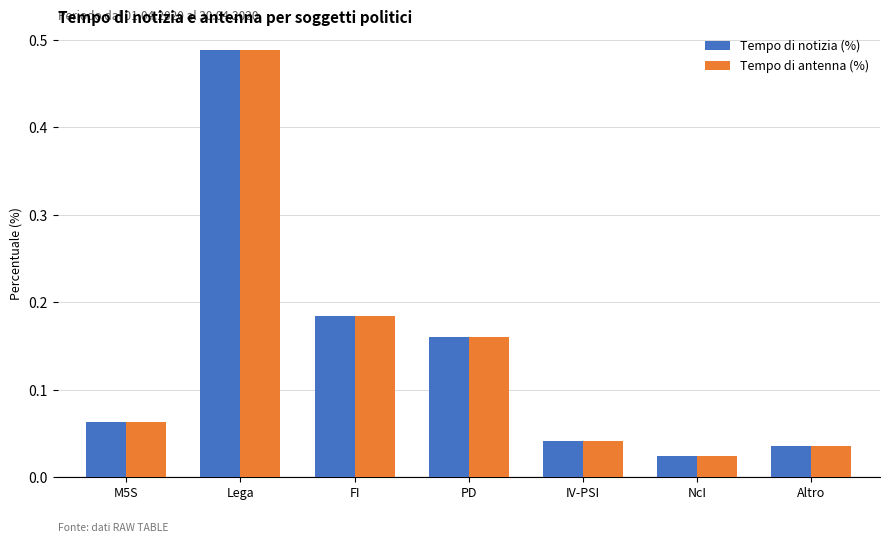

Is it true that Tempo di notizia (%) equals 0.1 at FI?

False